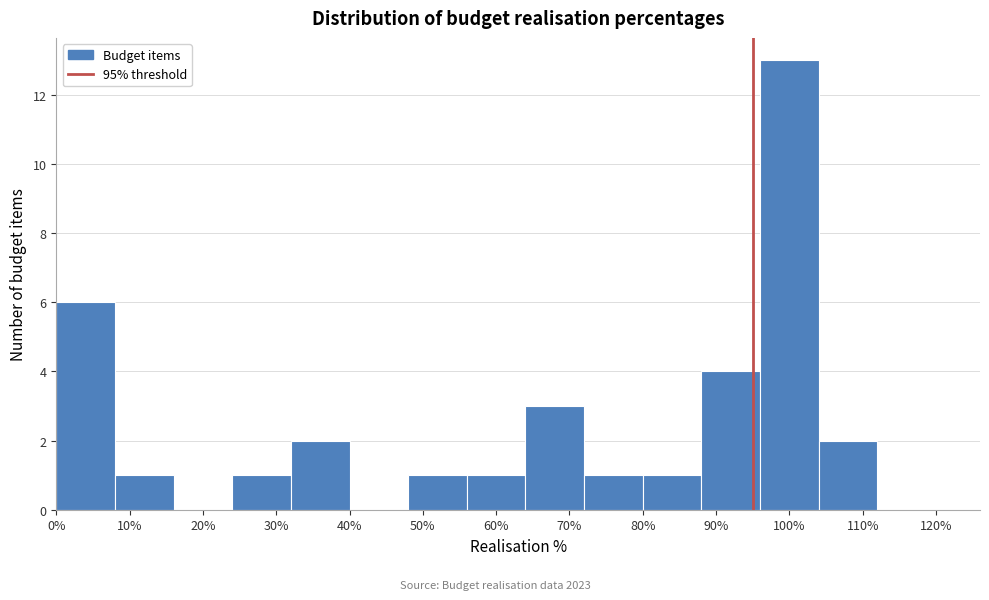

Which range on the x-axis has the tallest bar?

96 to 104